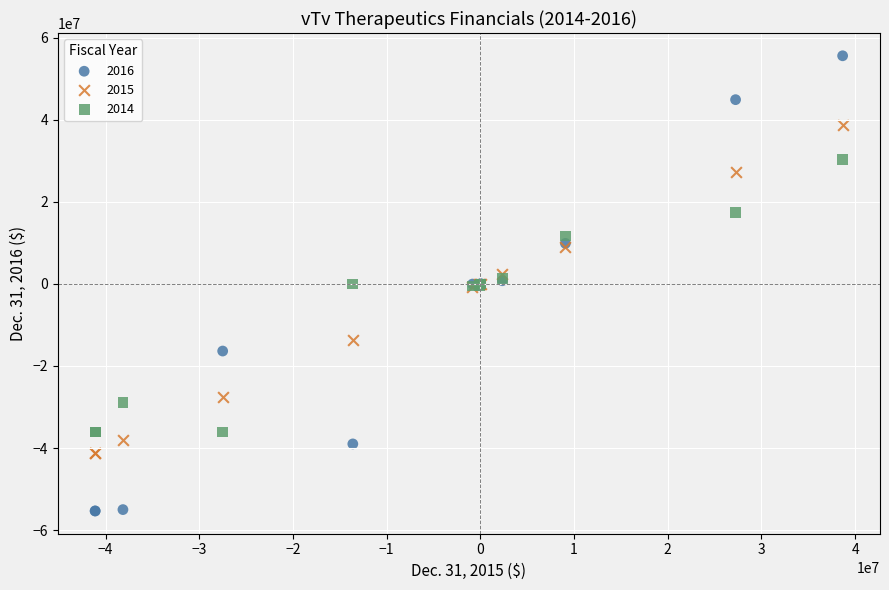

Which series has the largest Y range (max minus min)?

2016